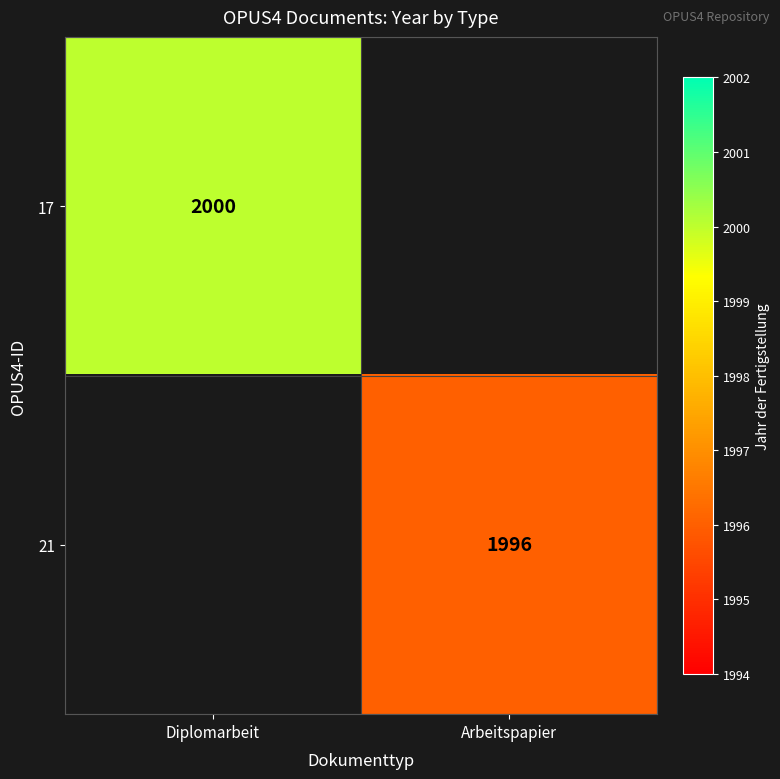

Which has a higher value, Arbeitspapier or Diplomarbeit?

Diplomarbeit